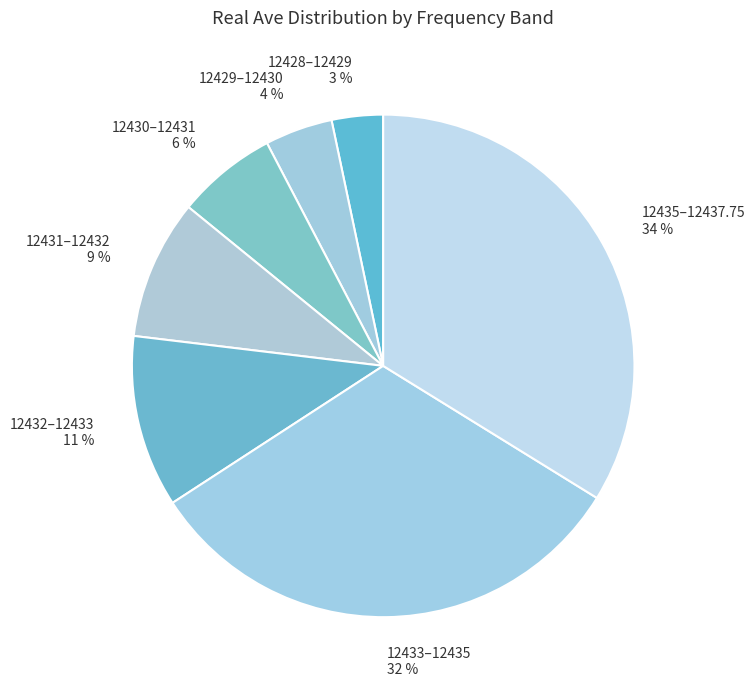

To the nearest percent, what portion does 12428–12429 3 % represent?

3%